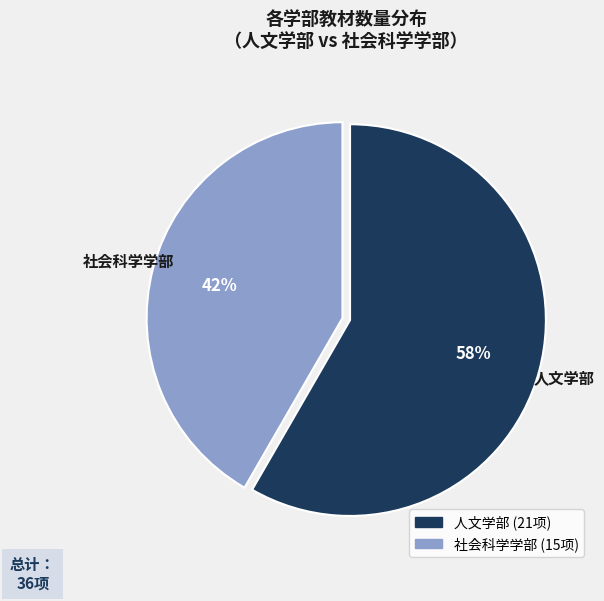

What is the largest slice in the pie chart?

人文学部